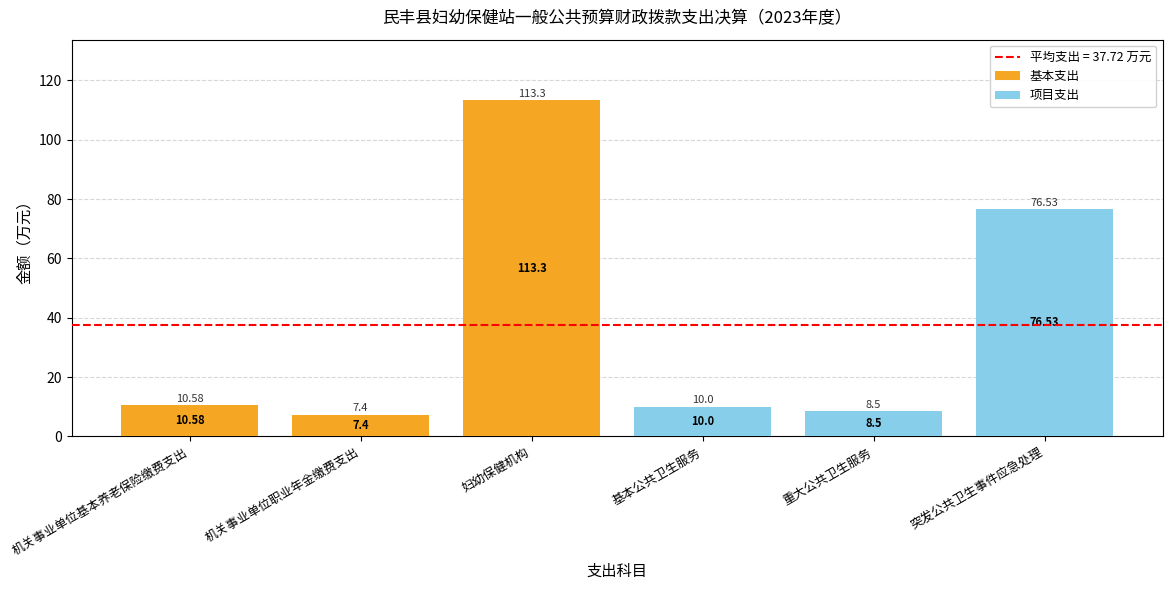

At which category is the sum across all series the highest?

妇幼保健机构